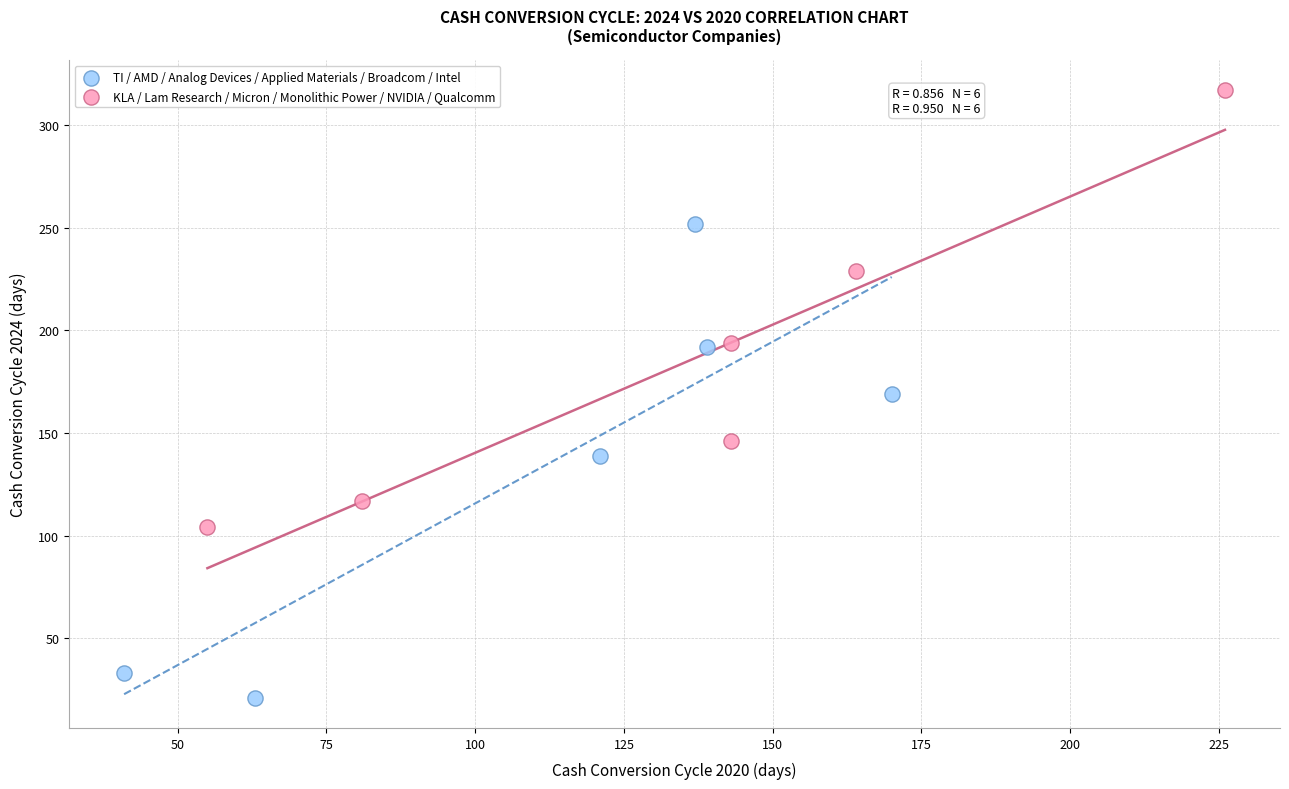

Which series reaches the maximum Y coordinate?

KLA / Lam Research / Micron / Monolithic Power / NVIDIA / Qualcomm